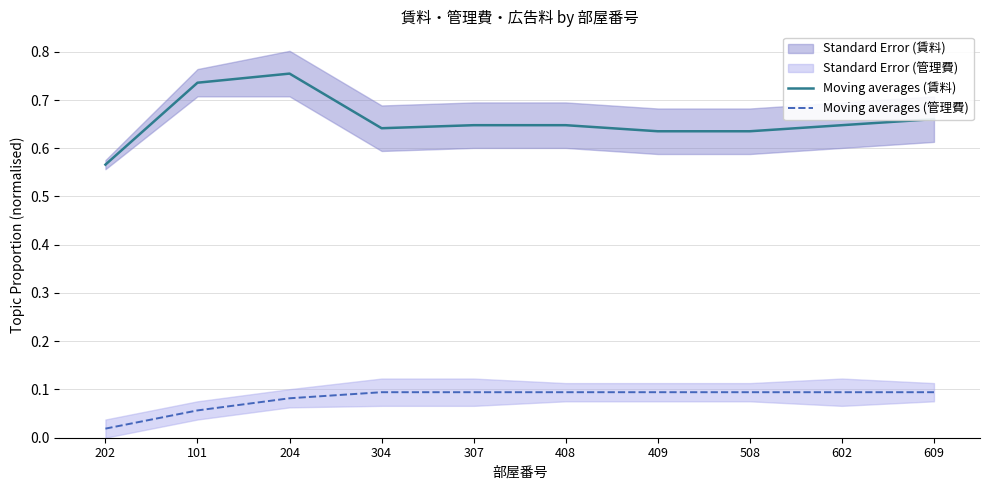

Where is Moving averages (管理費) nearest to the value 0?

202